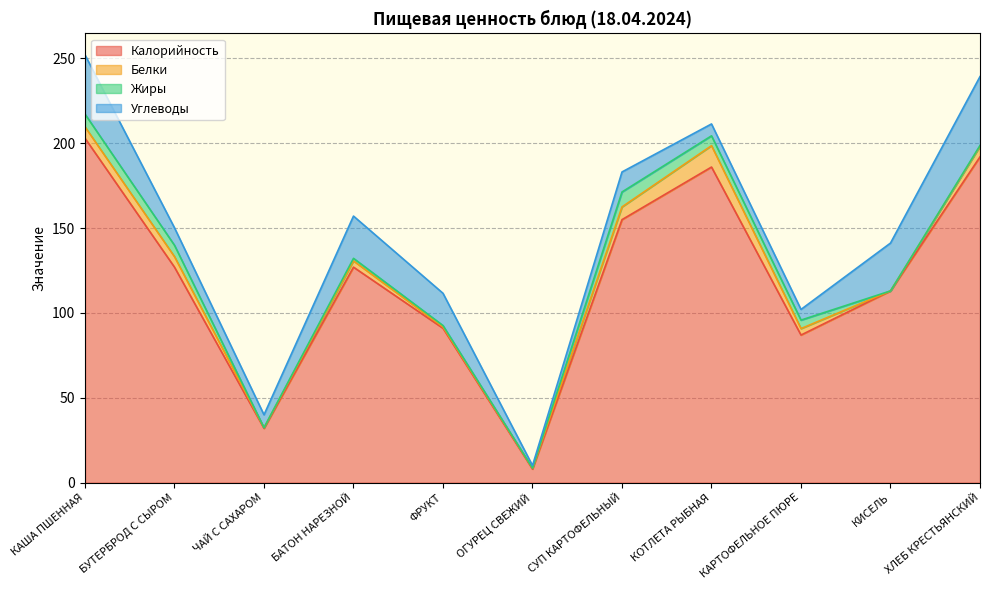

What is the label of the 6th point from the left?

ОГУРЕЦ СВЕЖИЙ